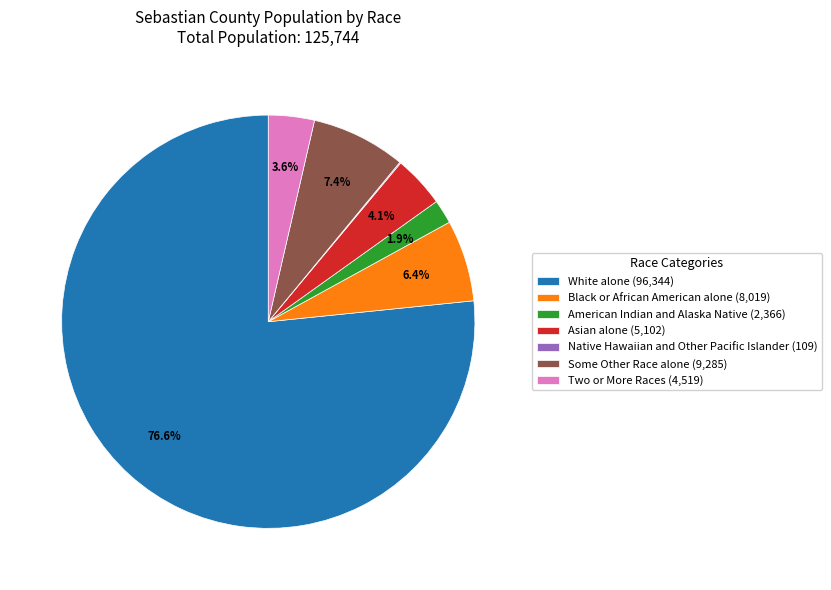

Is the sum of Asian alone (5,102) and Some Other Race alone (9,285) greater than half?

No